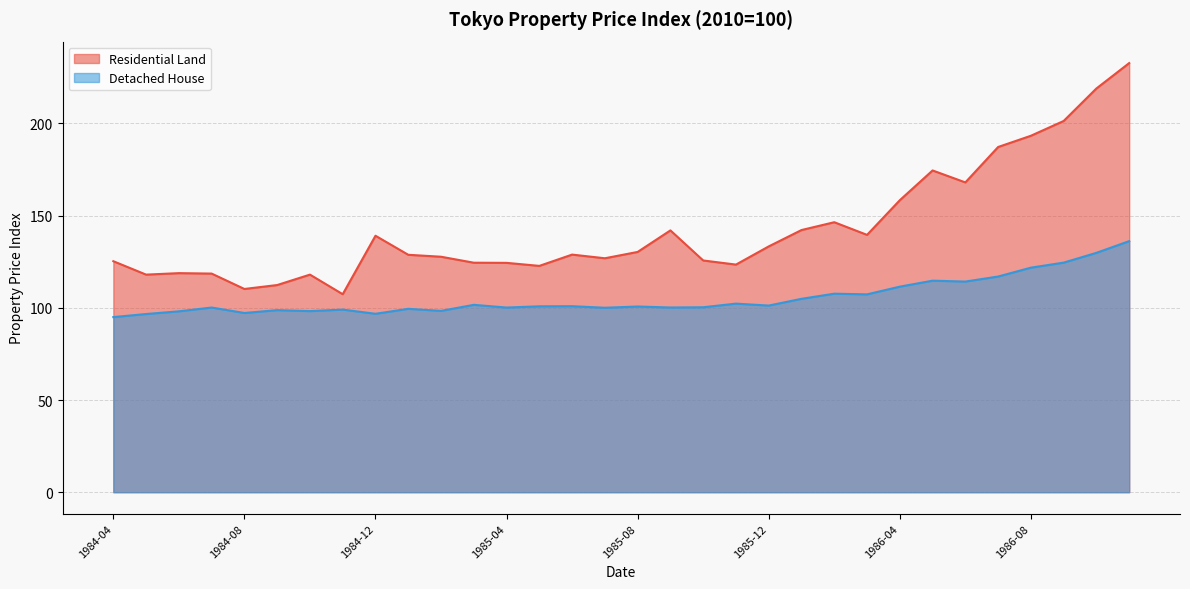

What is the spread (max minus min) of values at 1986-09?

76.8